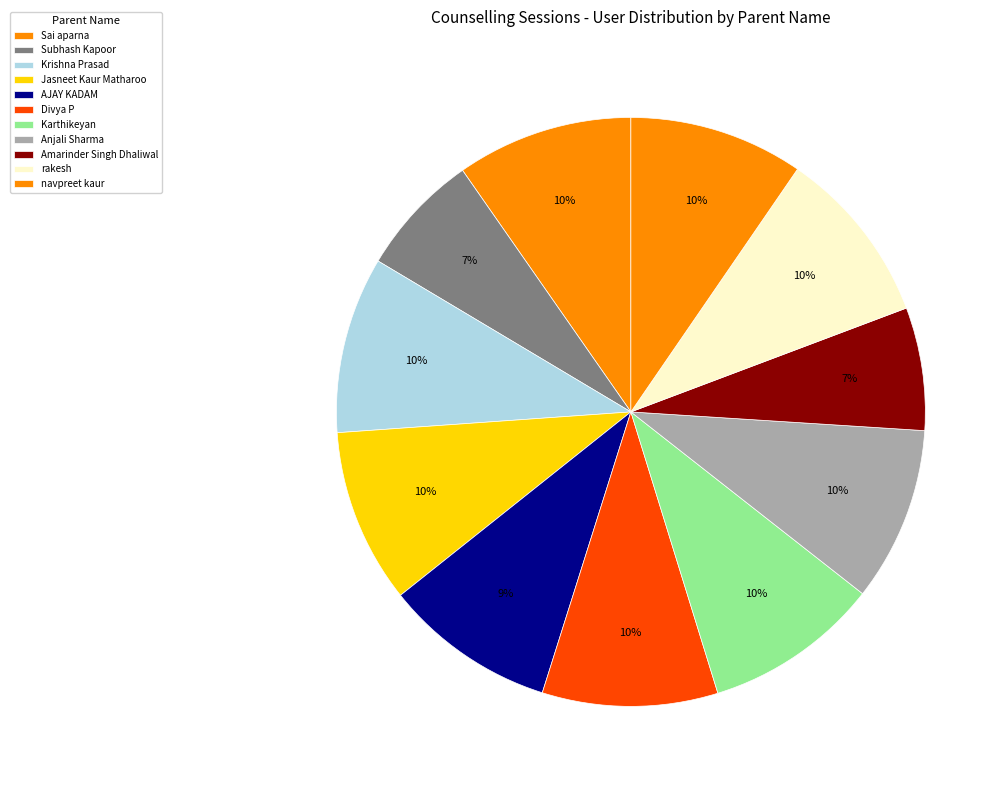

To the nearest percent, what percentage of the pie is Amarinder Singh Dhaliwal?

7%